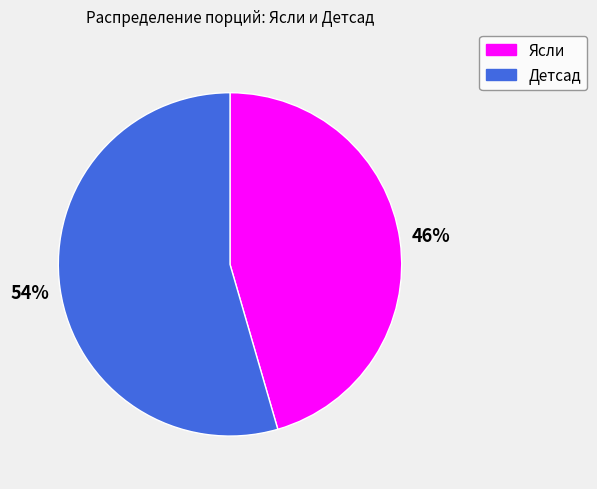

Which slice is the largest?

Детсад